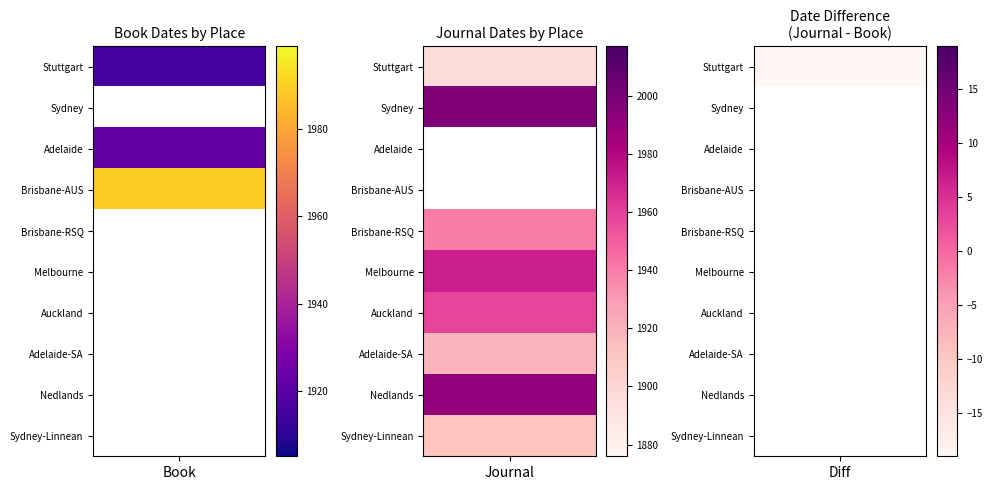

At how many categories does at least one series exceed 905?

10